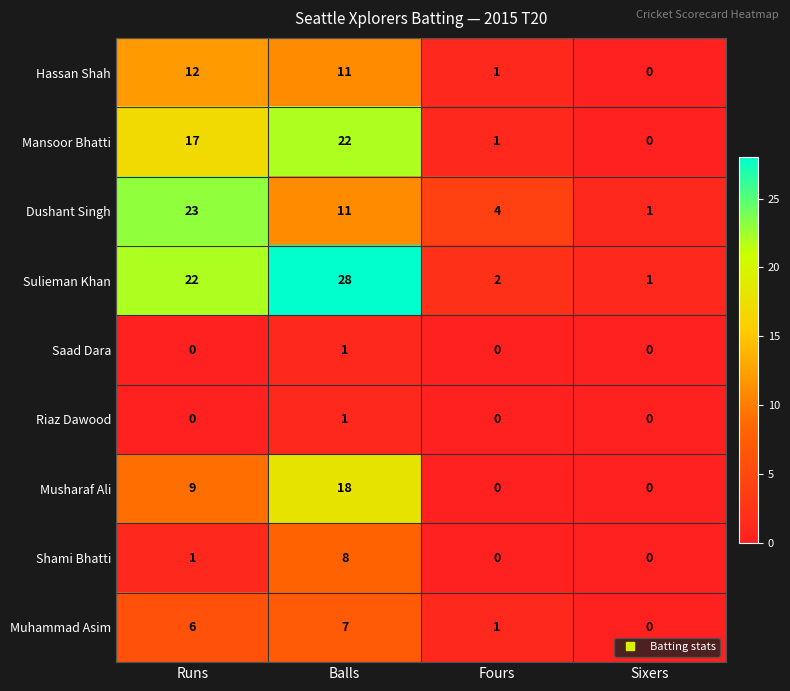

List the labels in order of Dushant Singh value, largest first.

Runs, Balls, Fours, Sixers